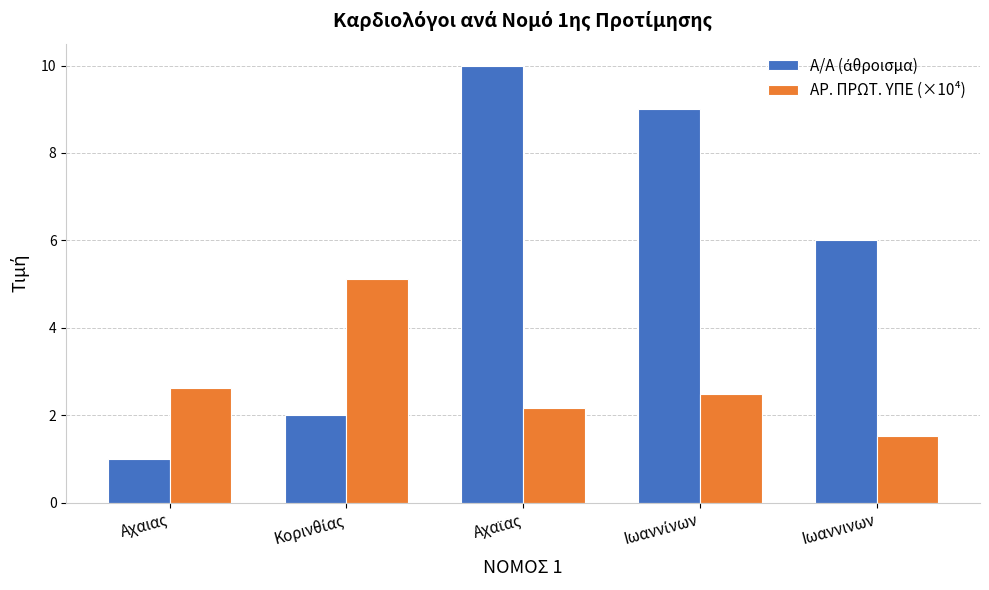

What is the label of the 1st bar from the right?

Ιωαννινων